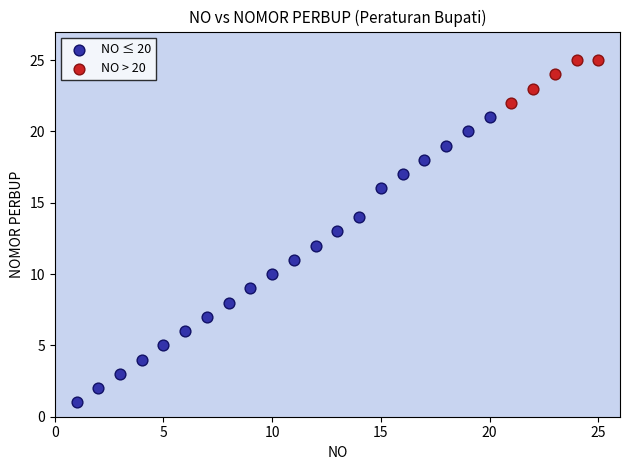

Which series reaches the maximum Y coordinate?

NO > 20